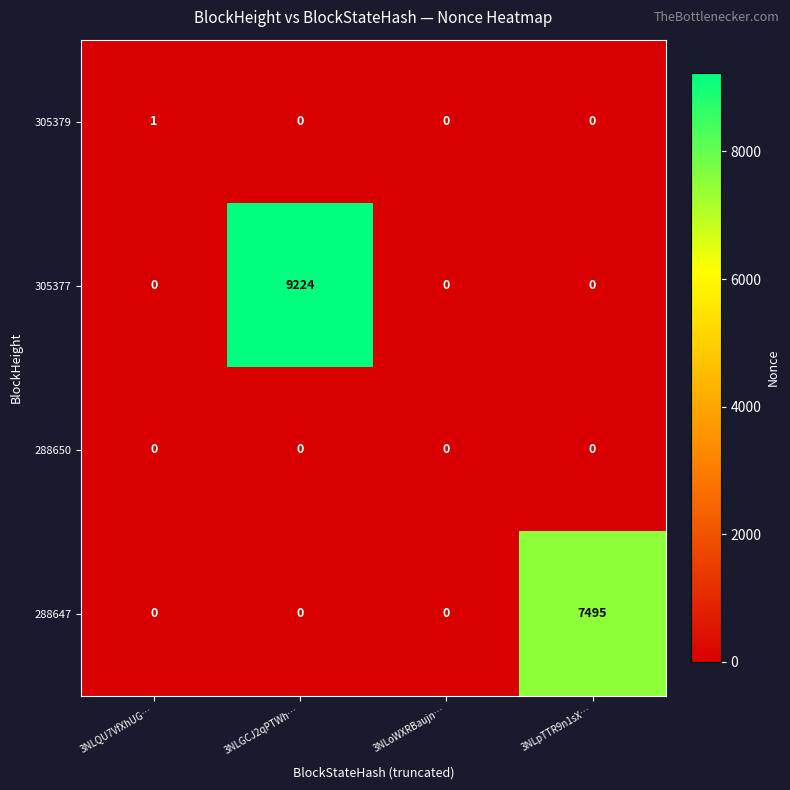

What is the difference between the 288647 values at 3NLoWXRBaujn… and 3NLpTTR9n1sX…?

7495